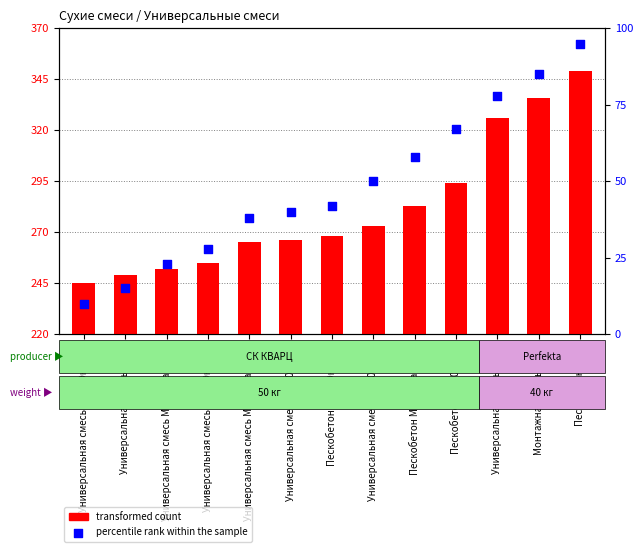

What is the total value across all series at Монтажная смесь М200?

683.5